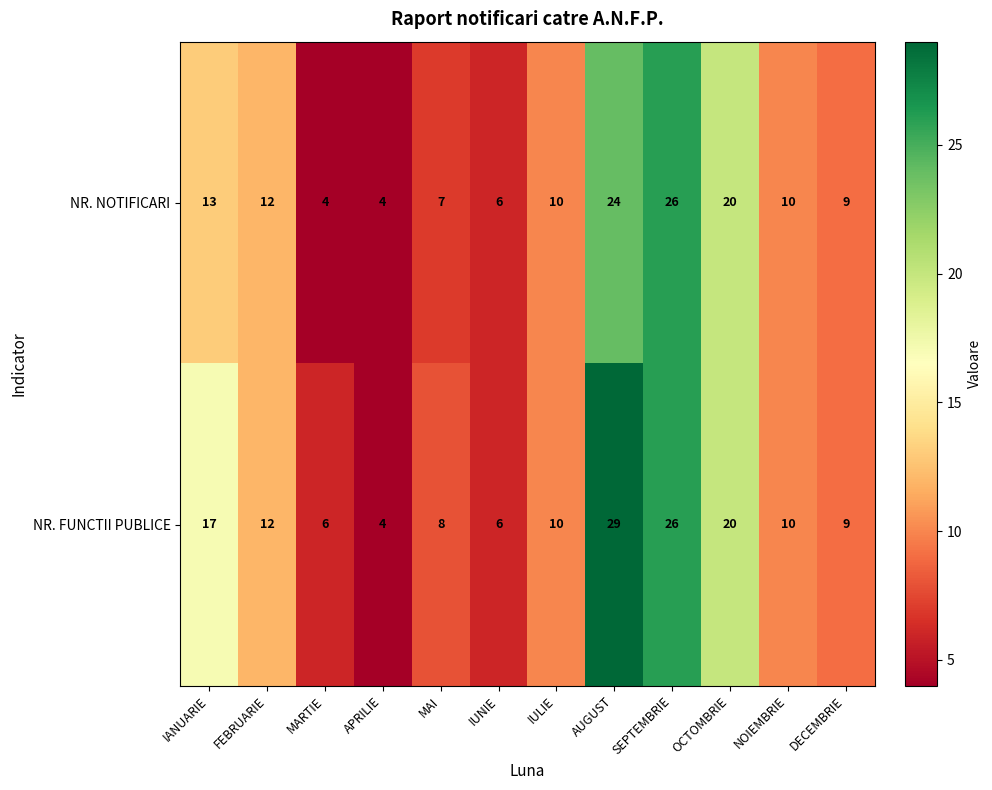

What is the total value across all series at AUGUST?

53